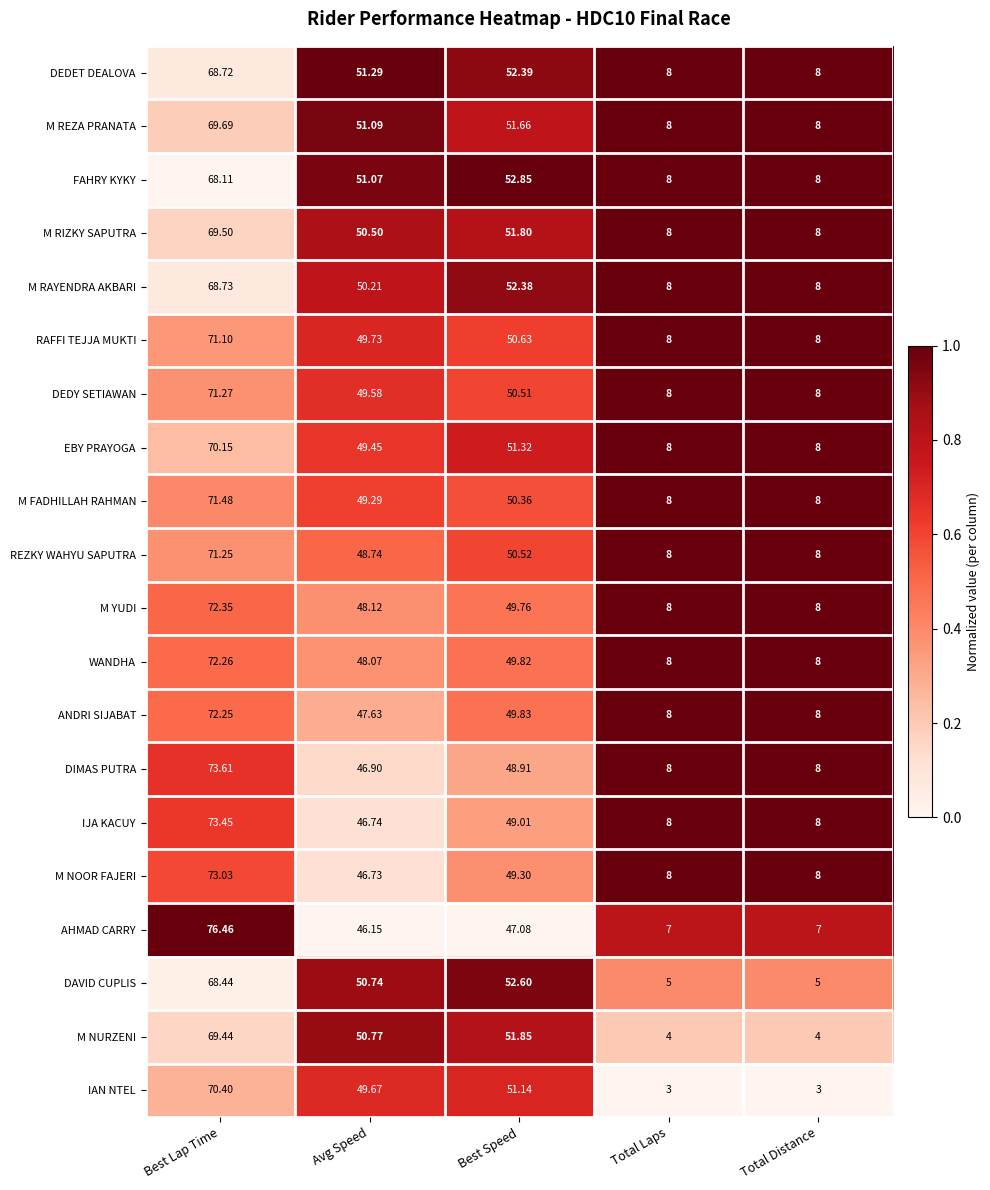

At which label does DEDY SETIAWAN first exceed 49?

Best Lap Time